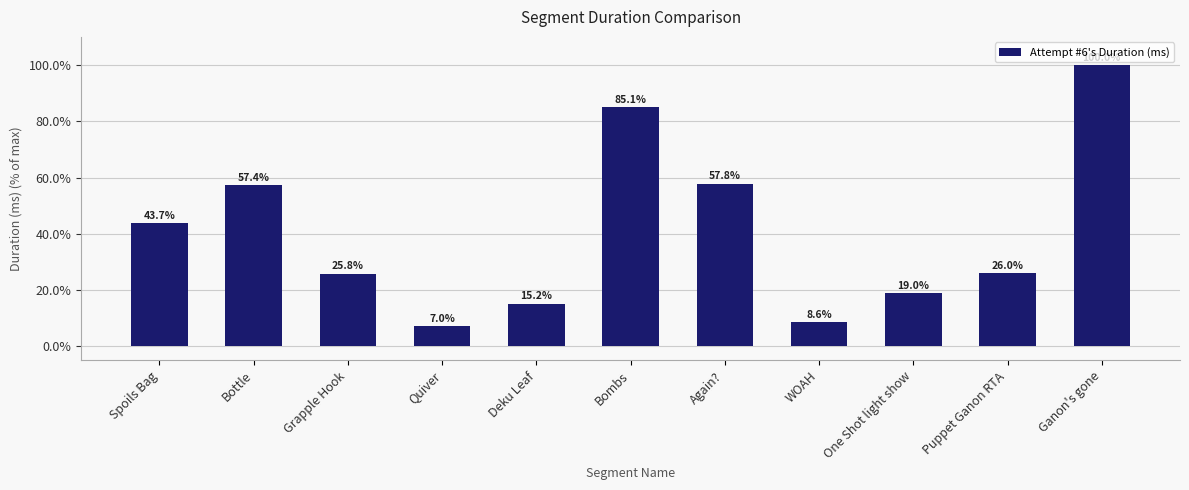

Where is the data nearest to the value 53?

Bottle